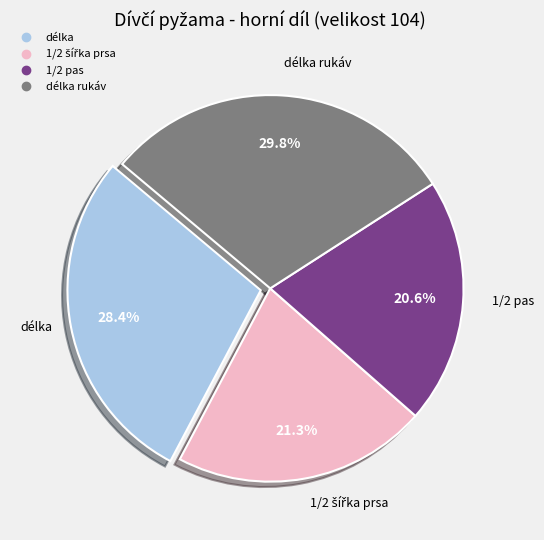

Is there a majority slice in this chart?

No